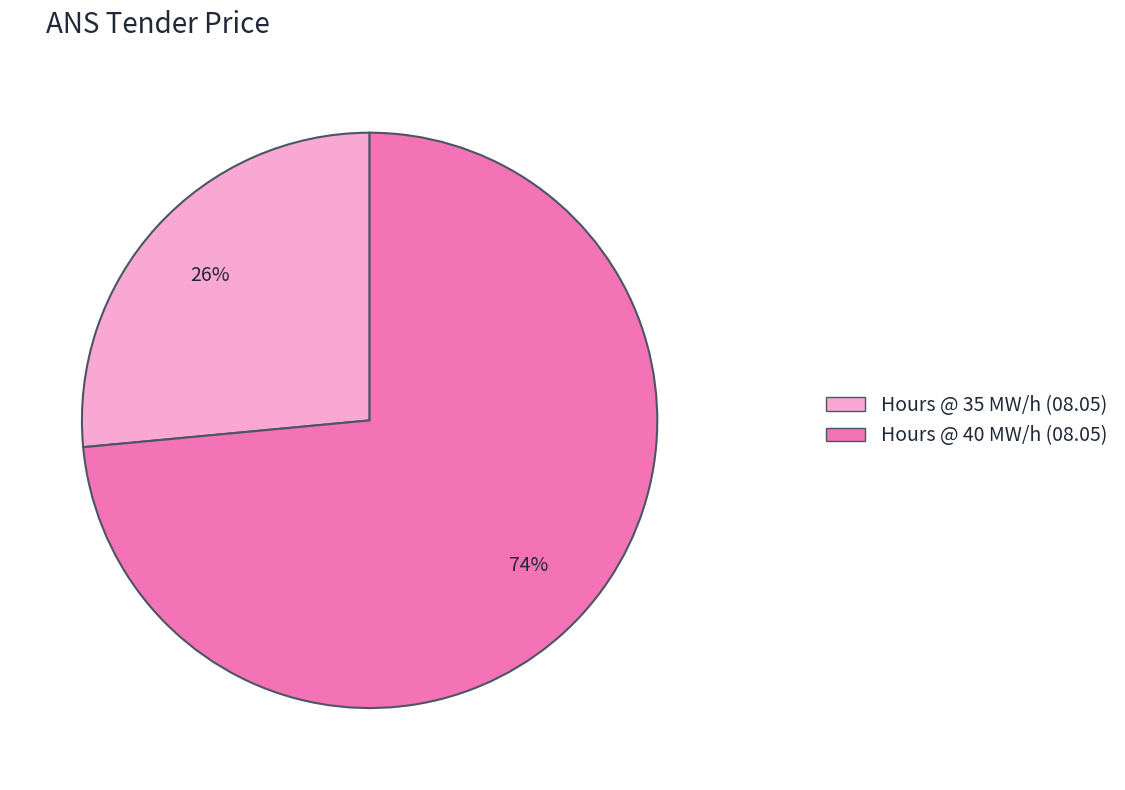

Does any single category account for the majority?

Yes